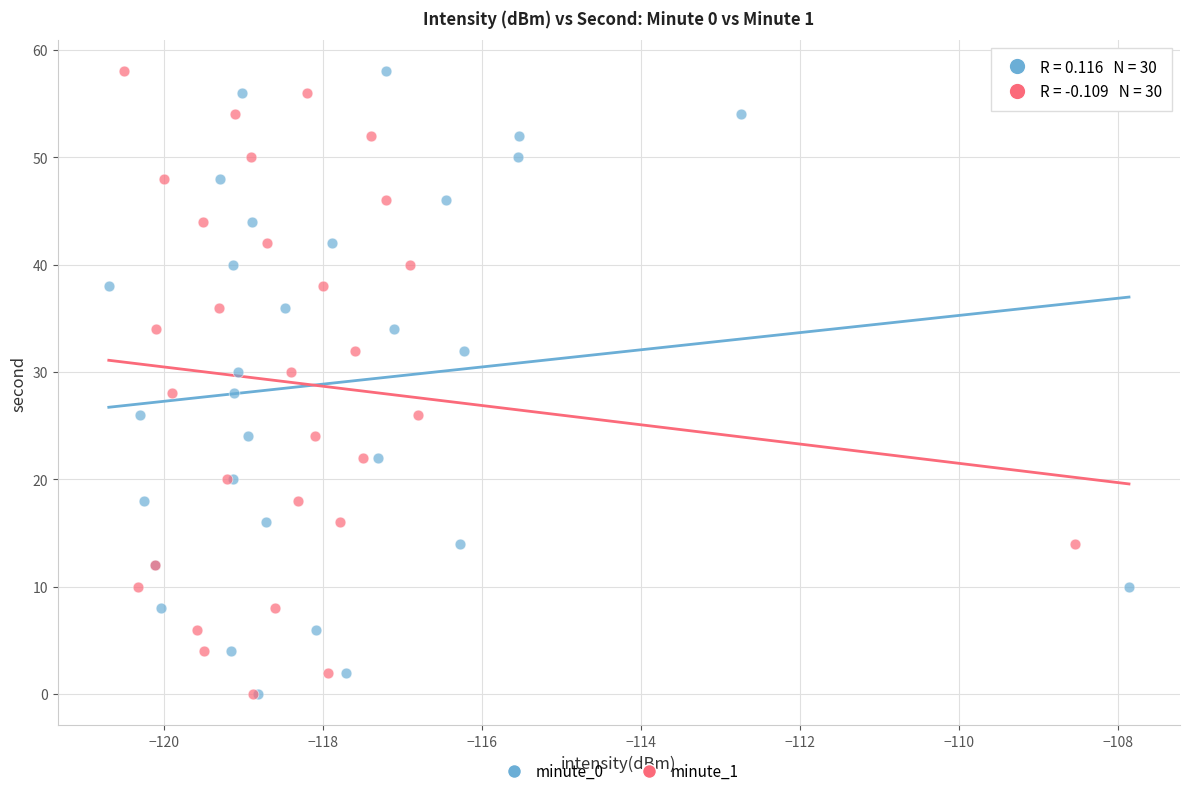

What are all the series names shown in the legend?

minute_0, minute_1